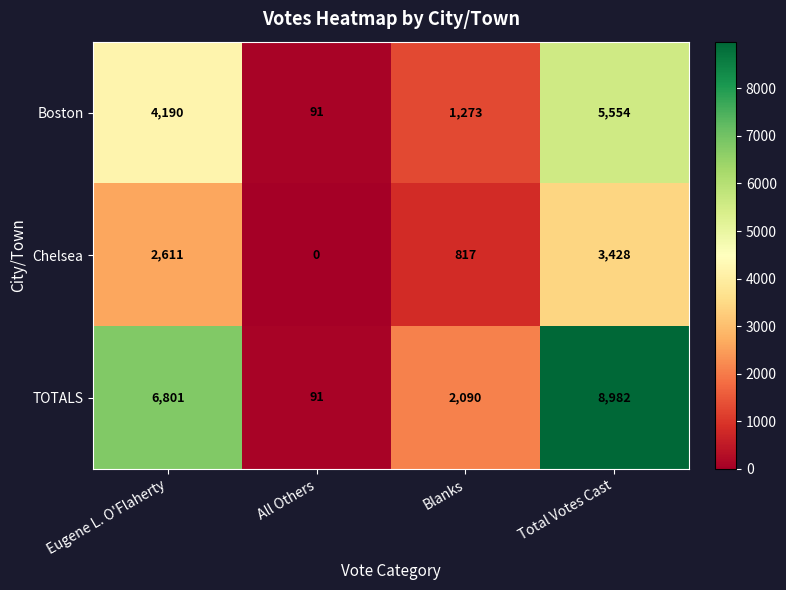

Reading left to right, transcribe all the data shown in this chart.

Boston: 4190	91	1273	5554
Chelsea: 2611	0	817	3428
TOTALS: 6801	91	2090	8982